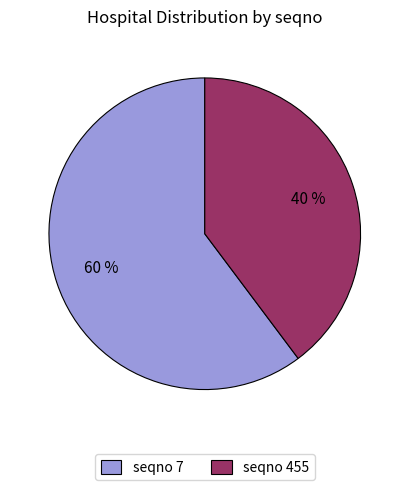

Between seqno 455 and seqno 7, which is larger?

seqno 7